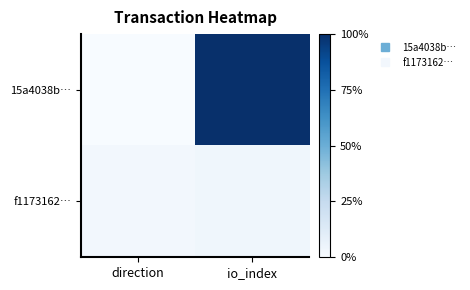

At how many categories does at least one series exceed 72?

1